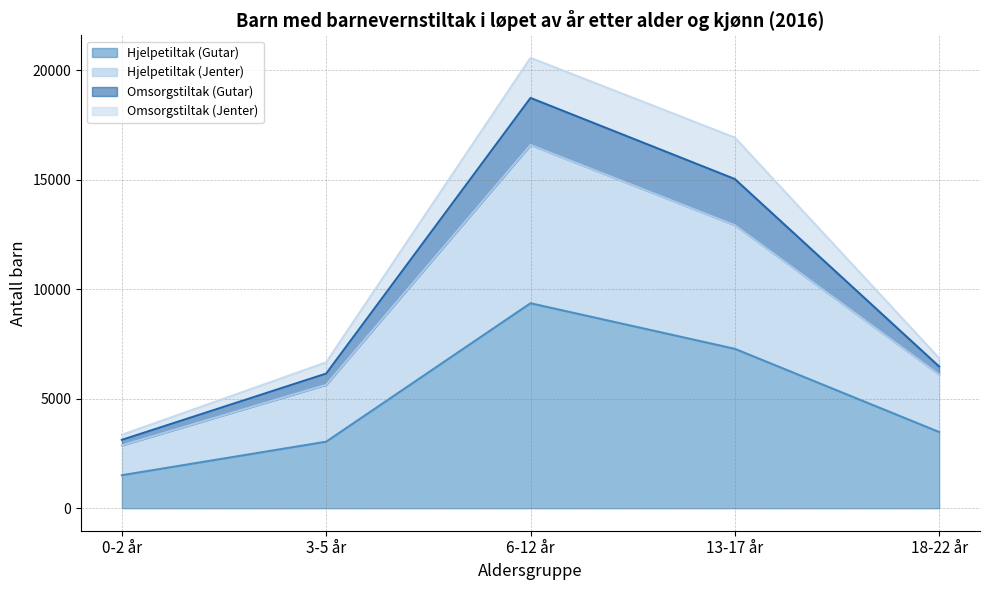

The value of Hjelpetiltak (Gutar) at 18-22 år is 5972. True or false?

False